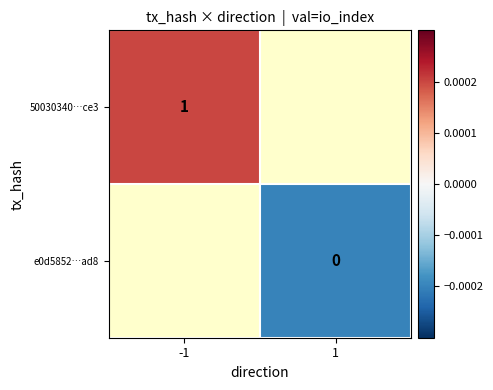

Count the number of data series in this chart.

2